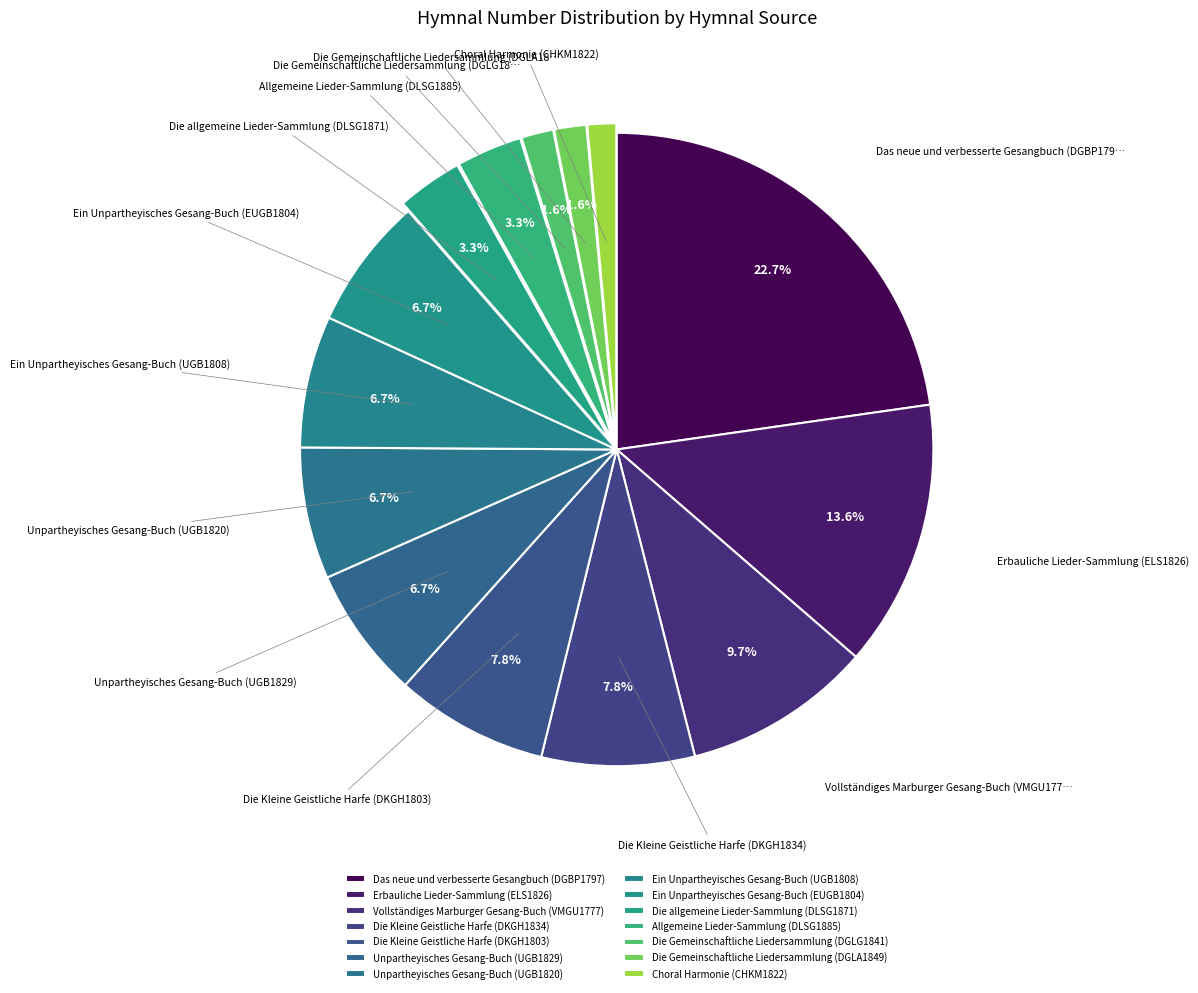

Which category has the biggest portion of the pie?

Das neue und verbesserte Gesangbuch (DGBP1797)